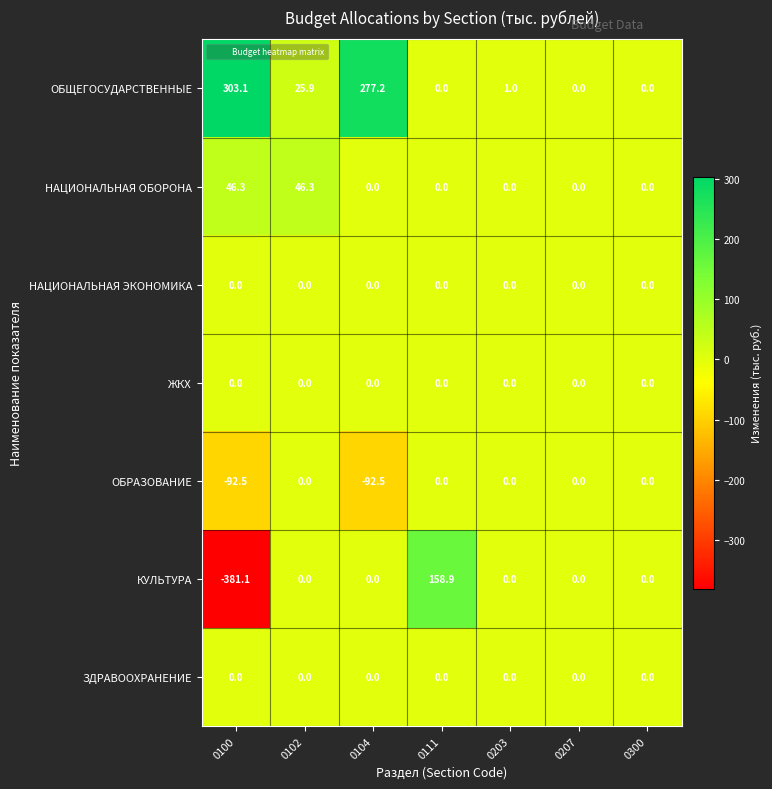

What is the maximum value shown in the chart?

303.1